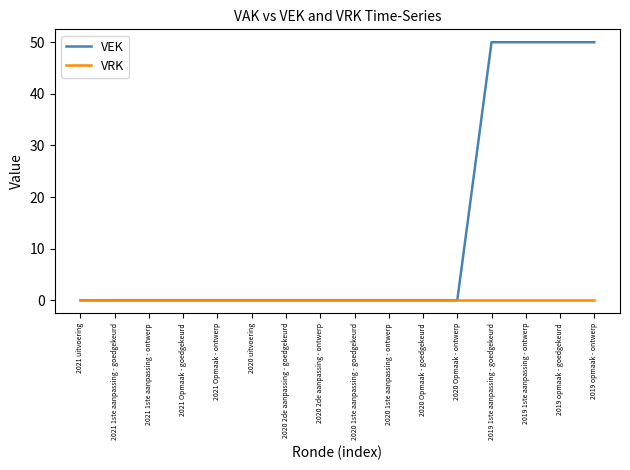

Rank the series by their average value, from highest to lowest.

VEK, VRK